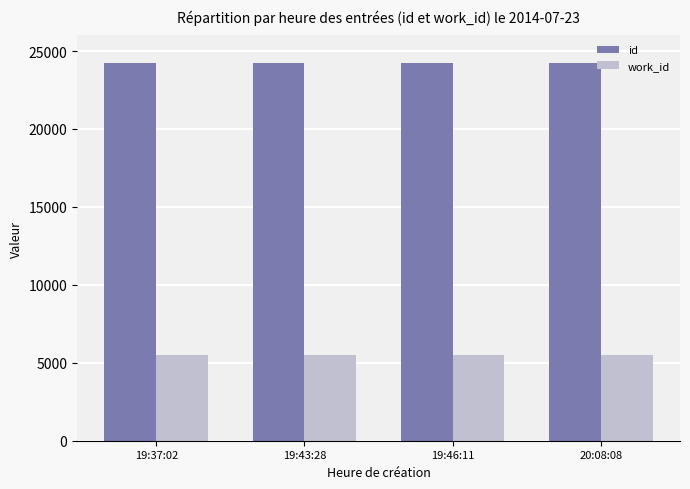

Are the bars horizontal?

No